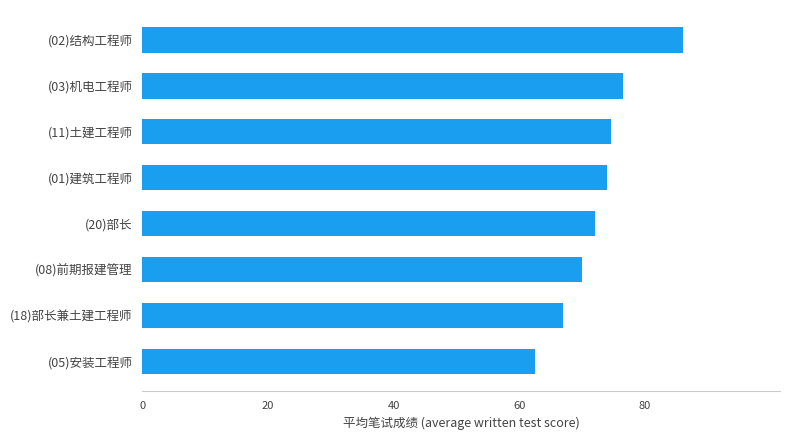

Reading bottom to top, what are all the values shown in this chart?

(05)安装工程师=62.5	(18)部长兼土建工程师=67.0	(08)前期报建管理=70.0	(20)部长=72.0	(01)建筑工程师=74.0	(11)土建工程师=74.6	(03)机电工程师=76.5	(02)结构工程师=86.0